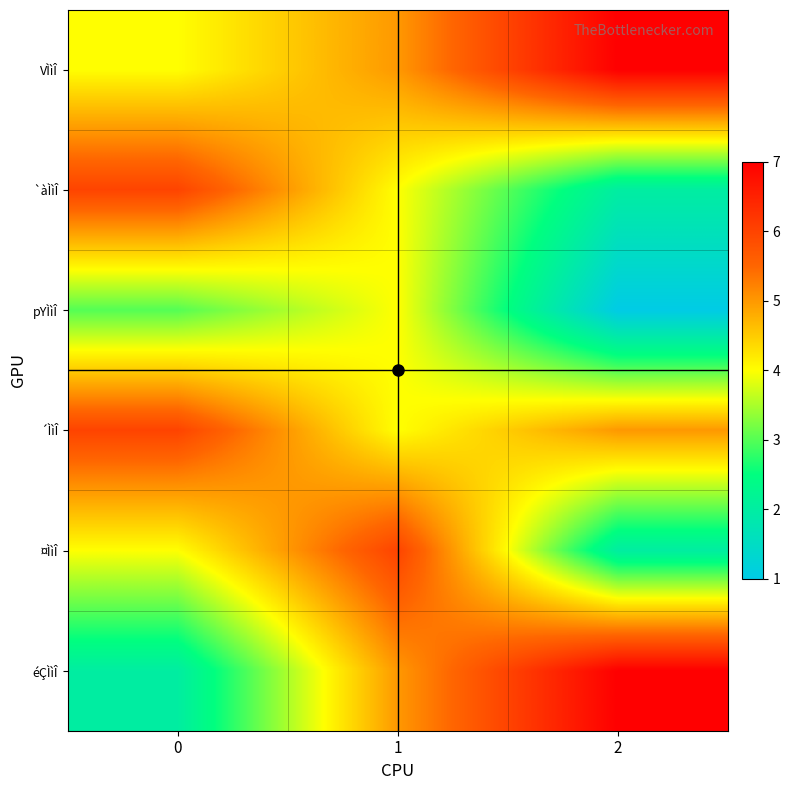

At how many categories does at least one series exceed 6?

1